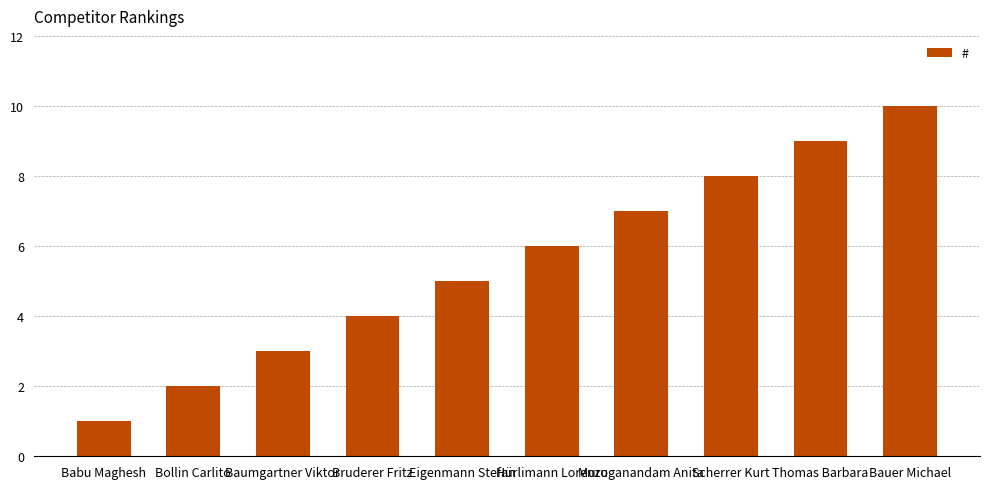

What is the difference between the maximum and minimum values?

9